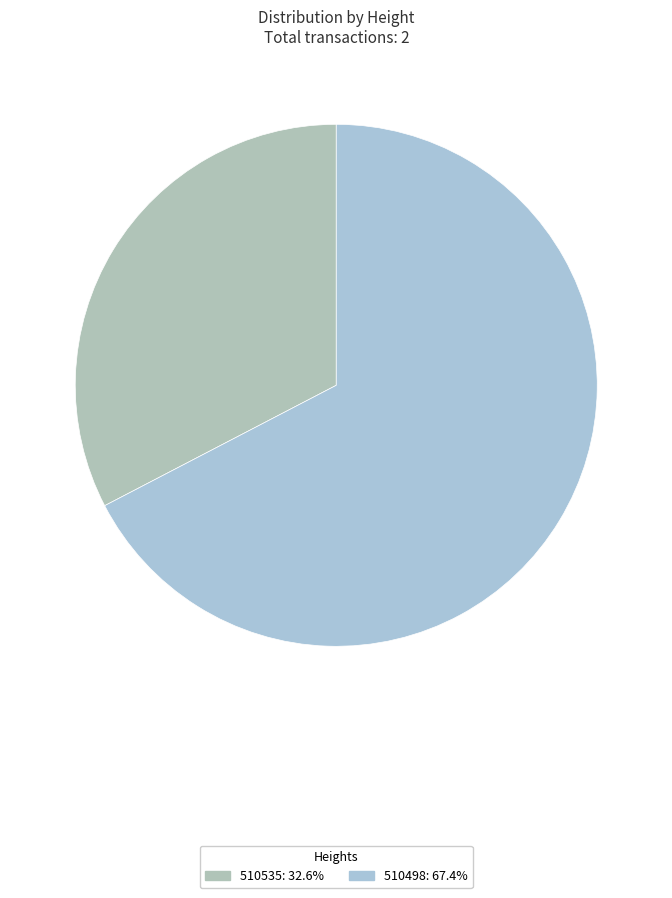

How many segments does this pie chart have?

2